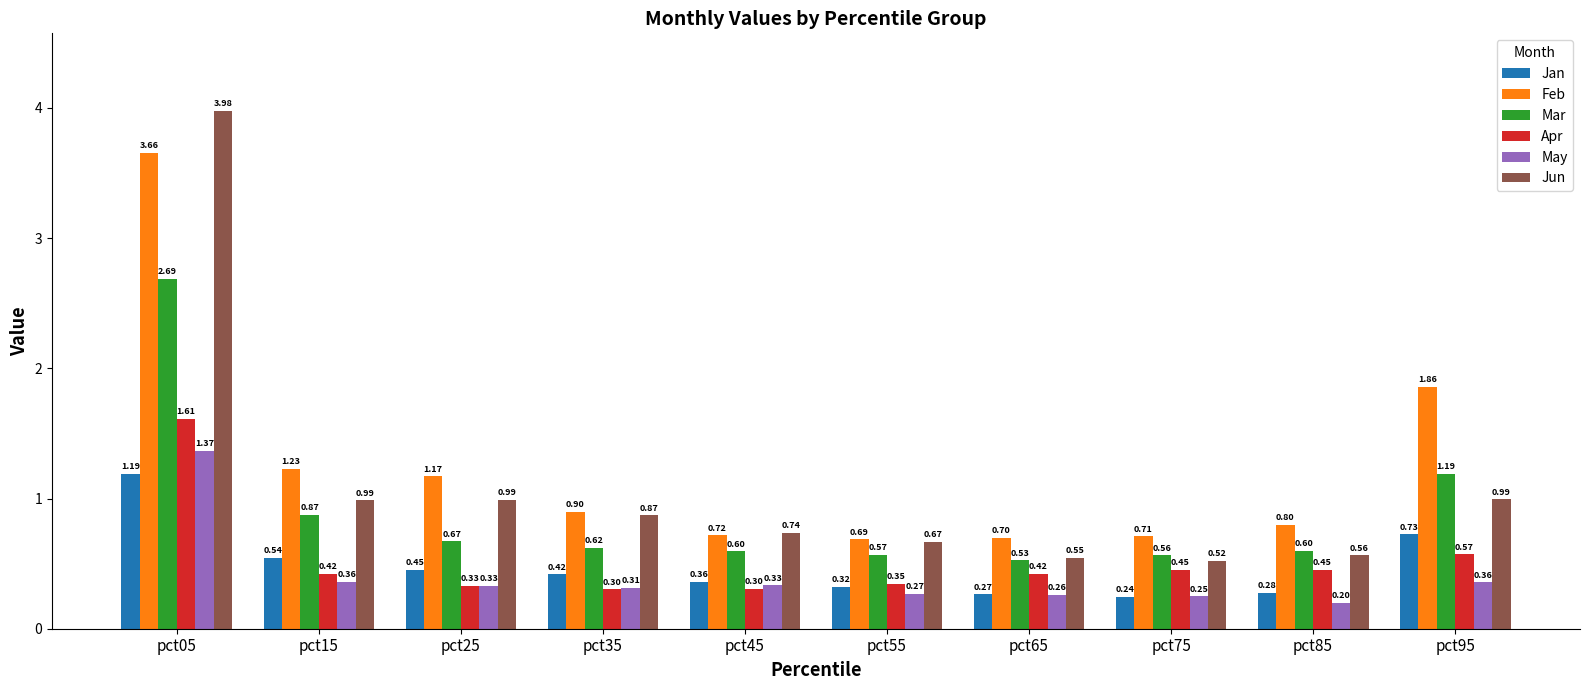

At which category is the sum across all series the highest?

pct05